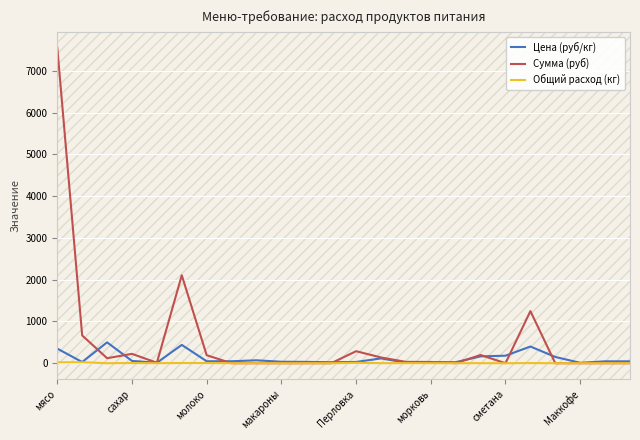

Rank the series by their maximum value, from lowest to highest.

Общий расход (кг), Цена (руб/кг), Сумма (руб)